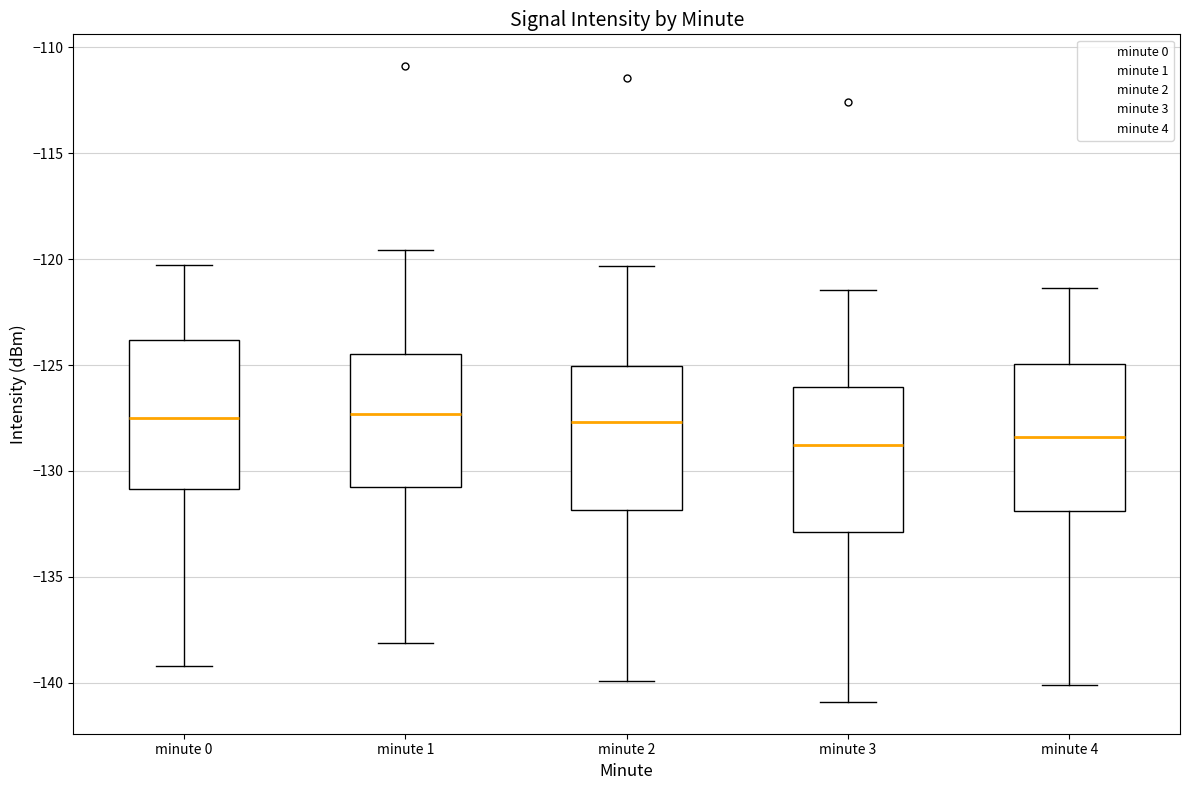

Reading left to right, transcribe this box plot: for each box, give where its median line is, the range the box spans, and where its two whiskers end, as read against the y-axis. The values are not printed on the chart, so give them approximately, as read against the axis.

minute 0: median -127.5, box -131.0 to -124.0, whiskers -139.0 to -120.5
minute 1: median -127.5, box -131.0 to -124.5, whiskers -138.0 to -119.5
minute 2: median -127.5, box -132.0 to -125.0, whiskers -140.0 to -120.5
minute 3: median -129.0, box -133.0 to -126.0, whiskers -141.0 to -121.5
minute 4: median -128.5, box -132.0 to -125.0, whiskers -140.0 to -121.5